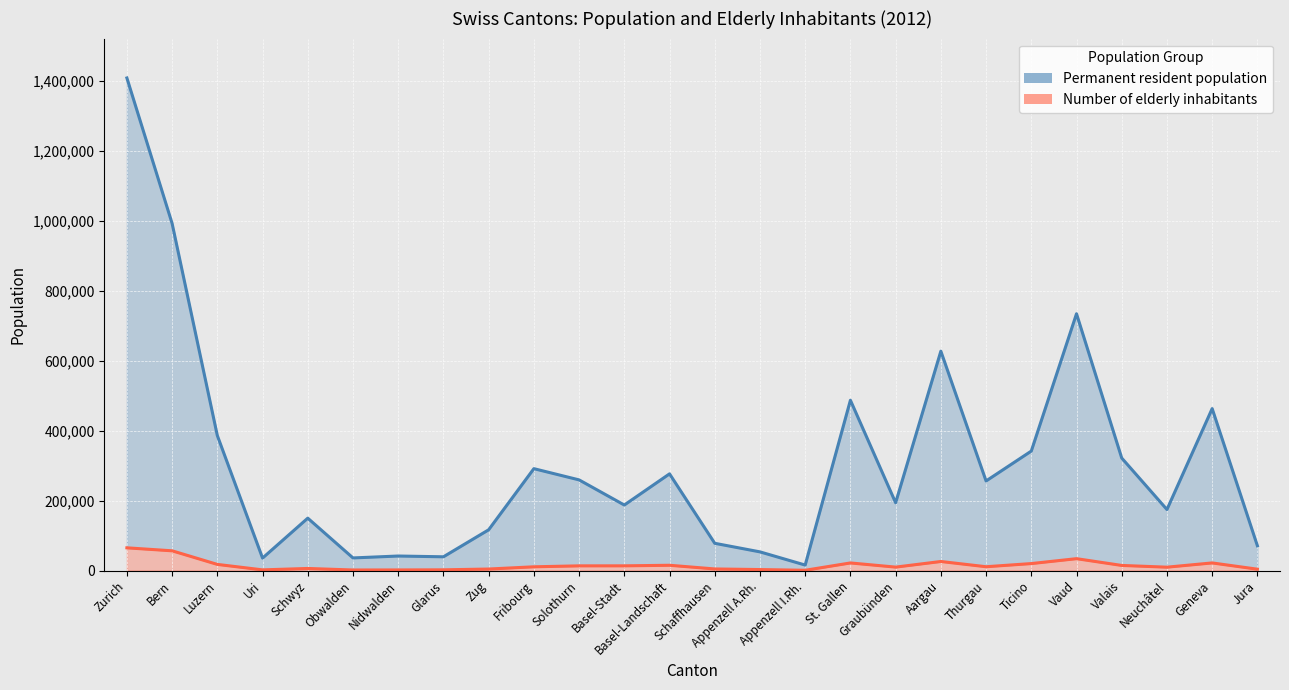

What is the label of the 24th point from the left?

Neuchâtel